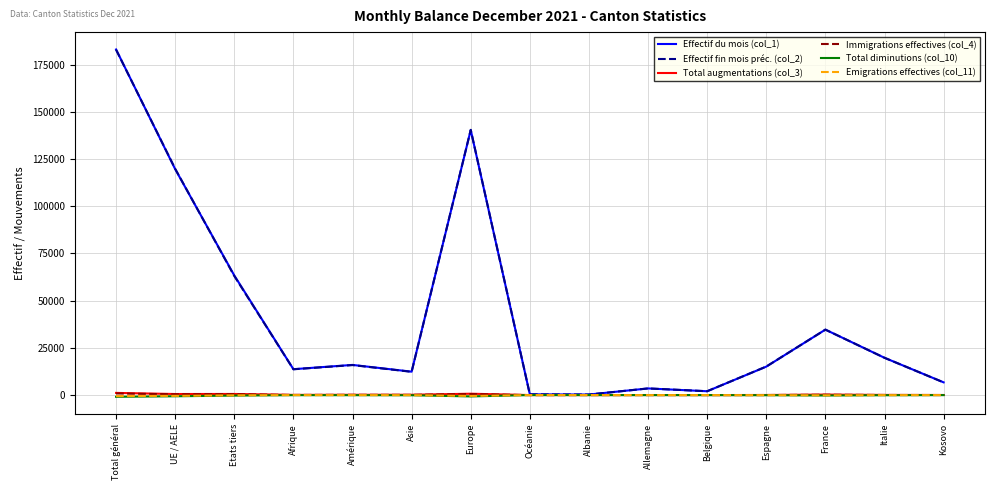

True or false: Emigrations effectives (col_11) has a value of -530 at Total général.

True